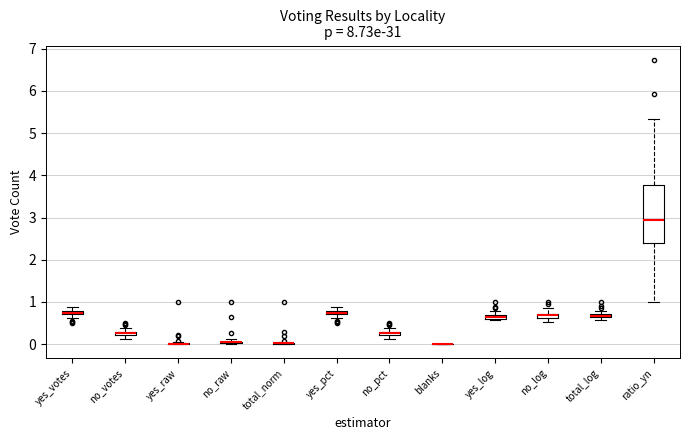

Comparing the boxes themselves (not the whiskers), which one is the tallest?

ratio_yn